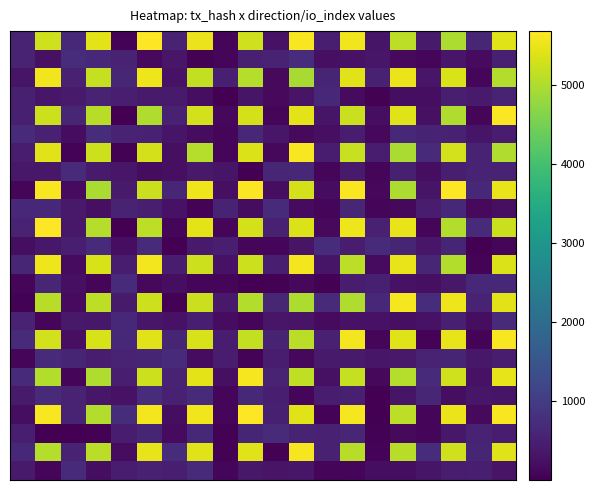

How many distinct data groups are displayed?

24